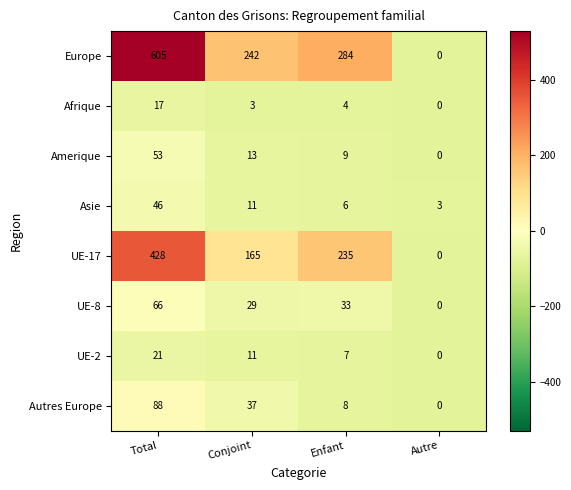

What is the spread (max minus min) of values at Autre?

3